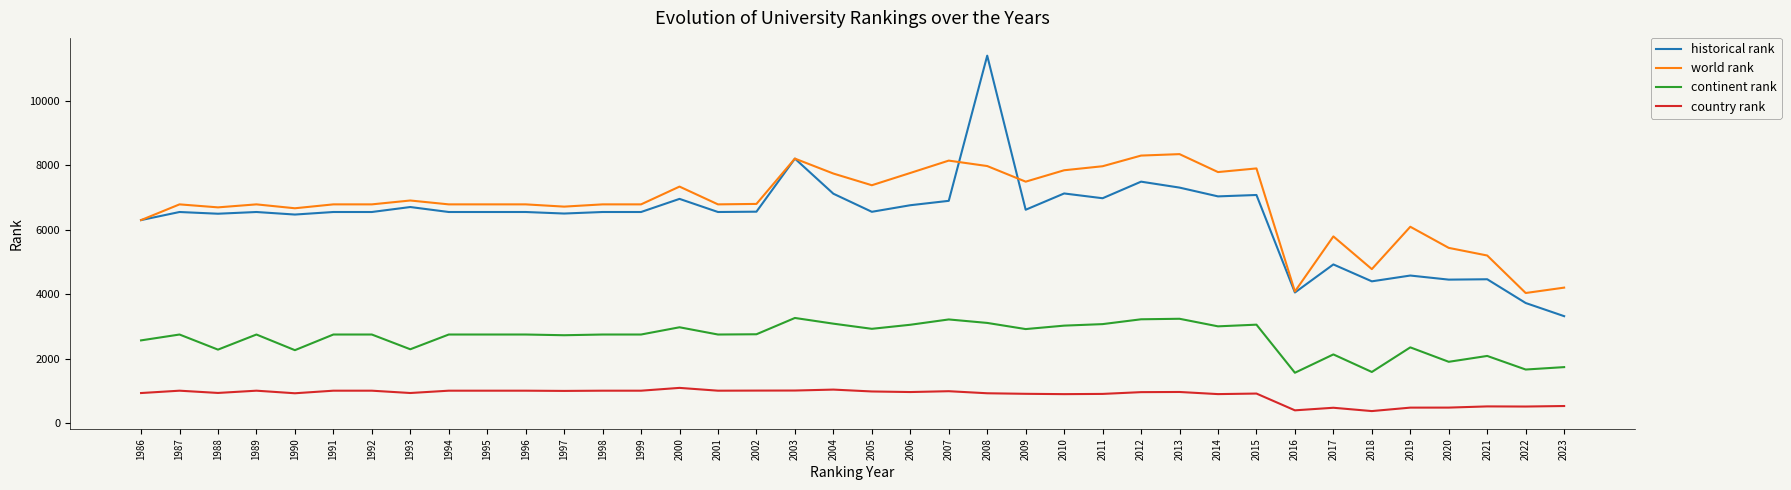

What is the maximum value for historical rank?

11406.3